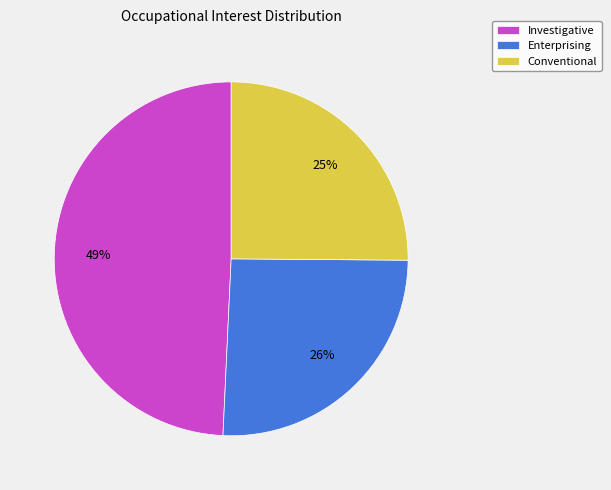

True or false: Conventional accounts for 25% of the total.

True